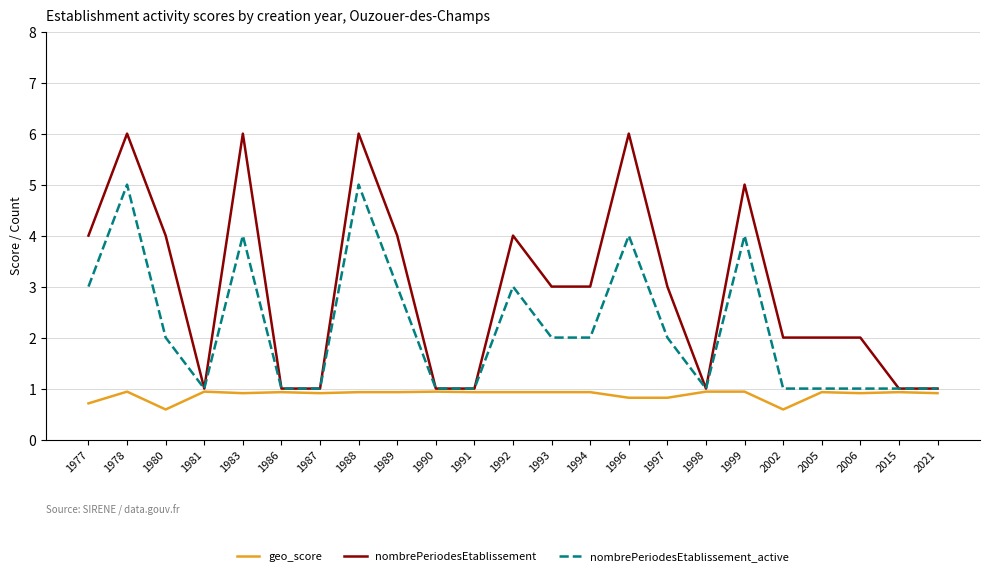

Is this an area chart (filled region under the line)?

No